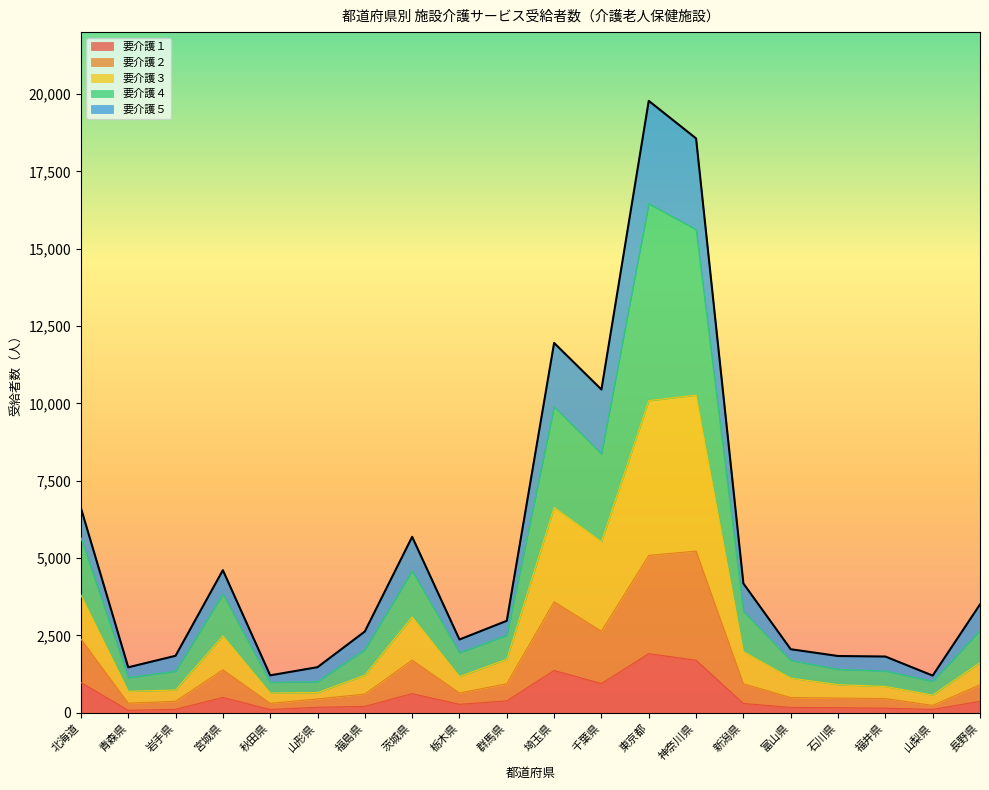

What is the total value across all series at 千葉県?

10449